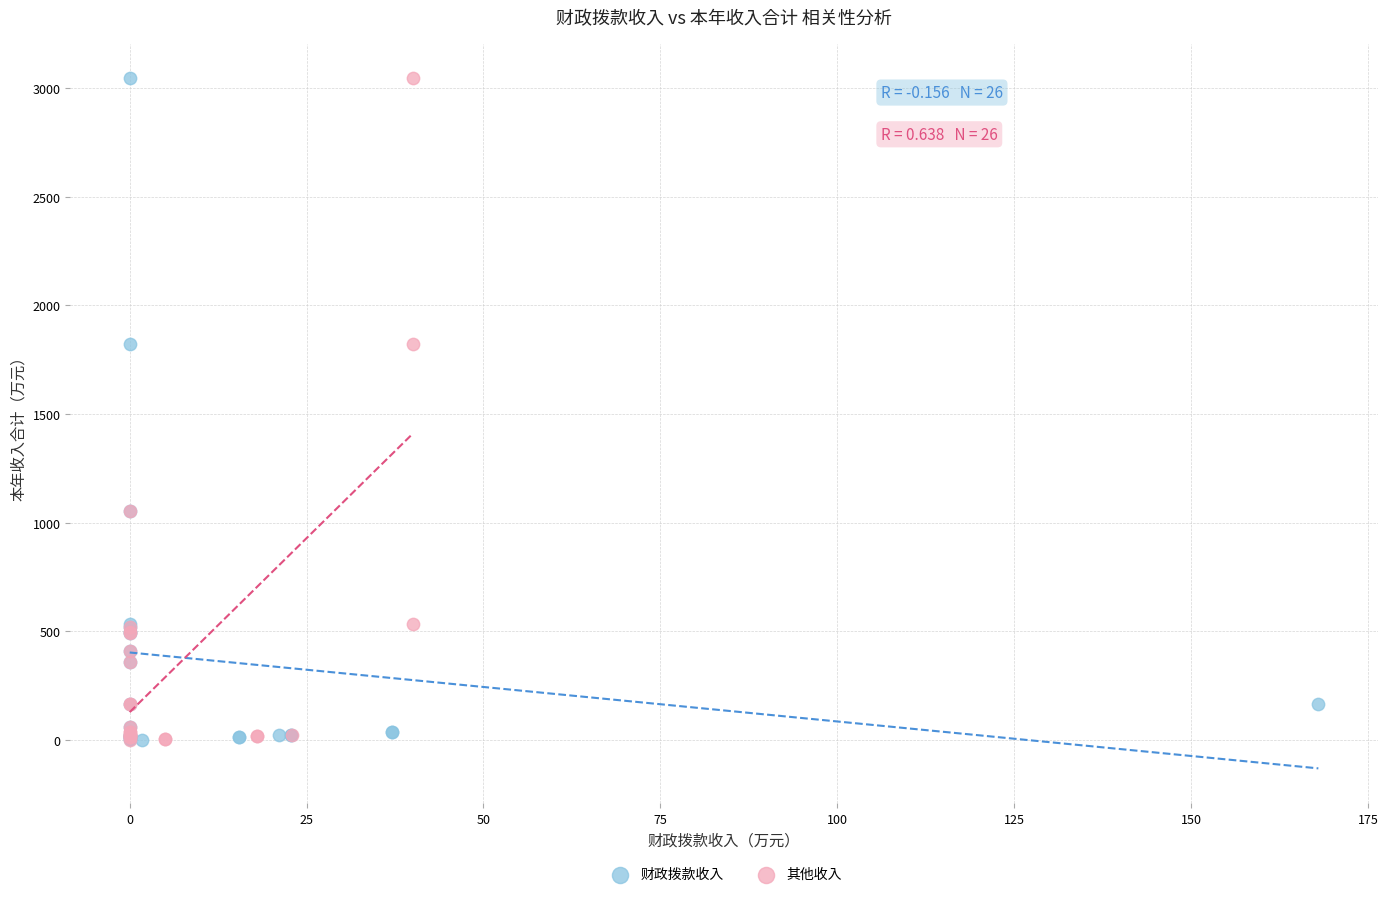

What are all the series names shown in the legend?

财政拨款收入, 其他收入